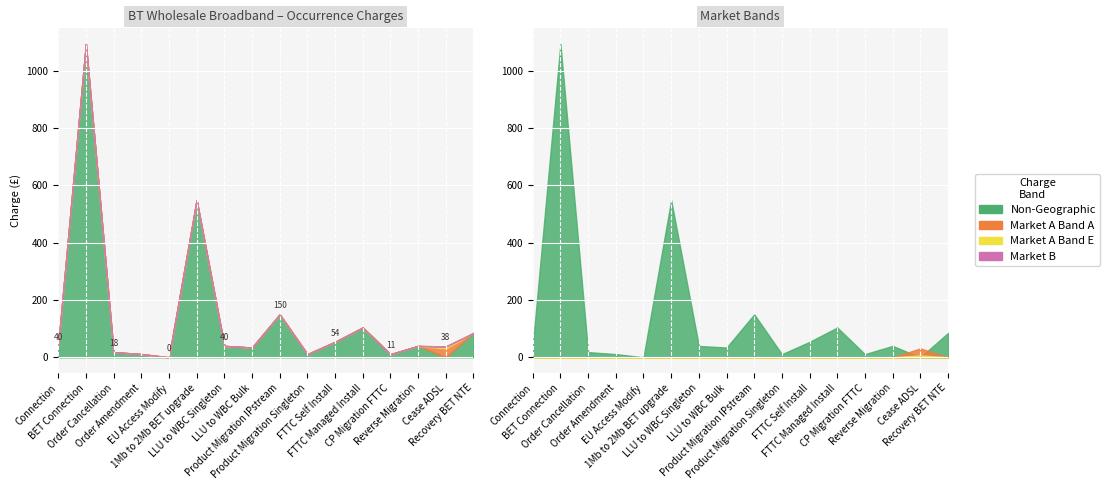

Which series has the largest range (max minus min)?

Non-Geographic